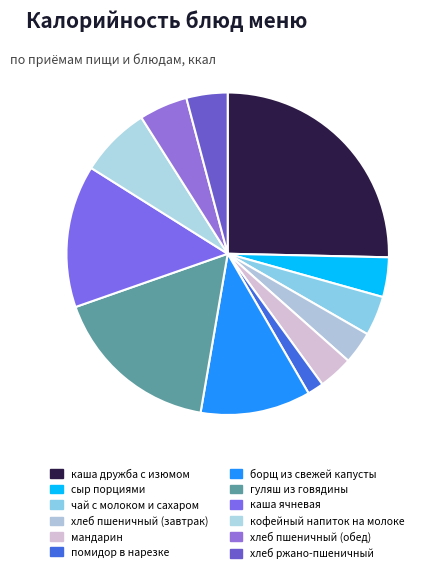

Do сыр порциями and мандарин together represent more than half of the pie?

No